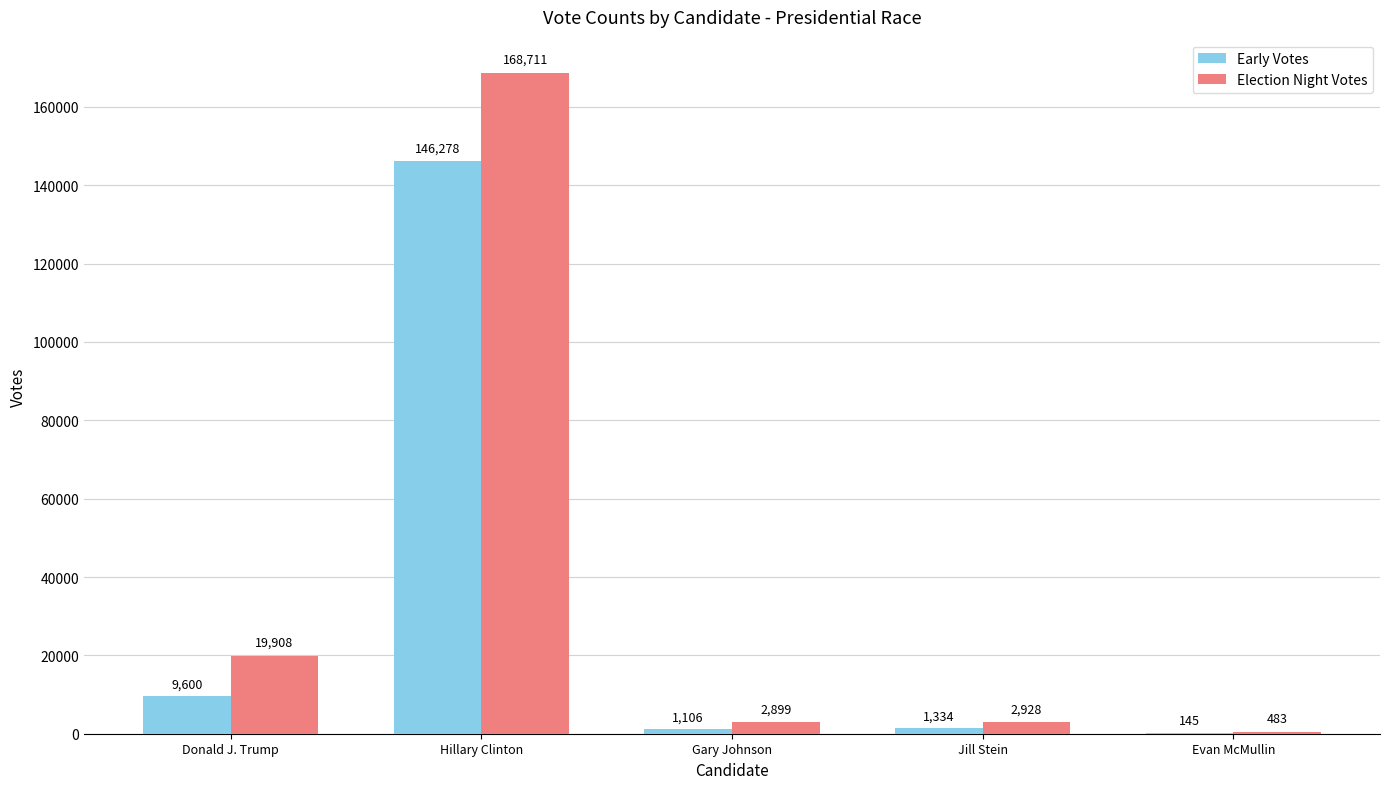

Which series changed the most between Jill Stein and Evan McMullin?

Election Night Votes